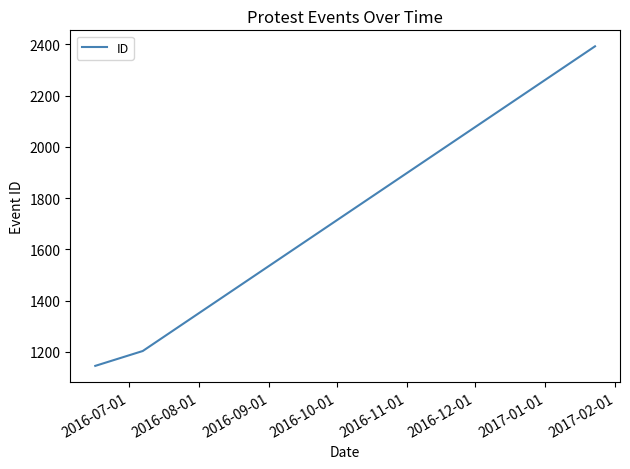

What is the average value?

1580